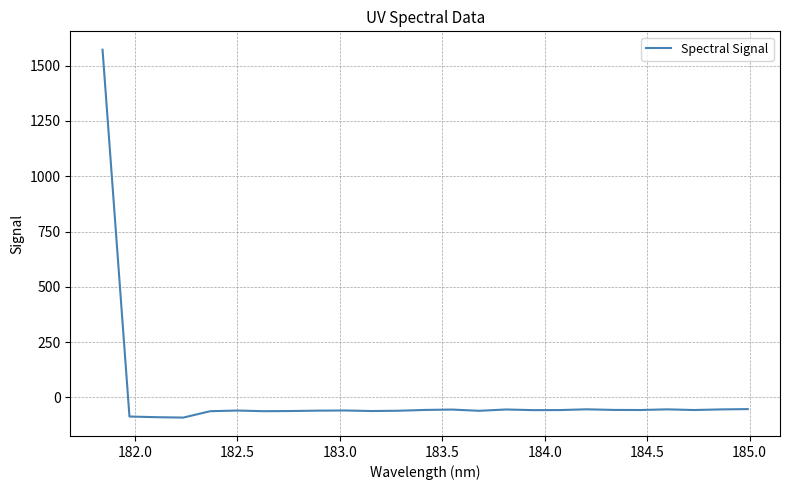

What is the minimum value shown in the chart?

-91.3